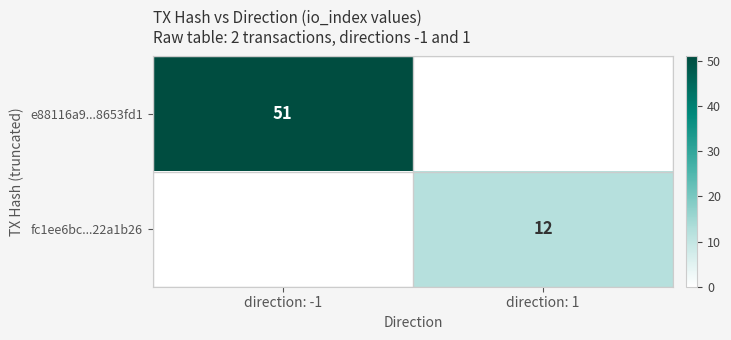

True or false: fc1ee6bc...22a1b26 has a value of 12 at direction: 1.

True